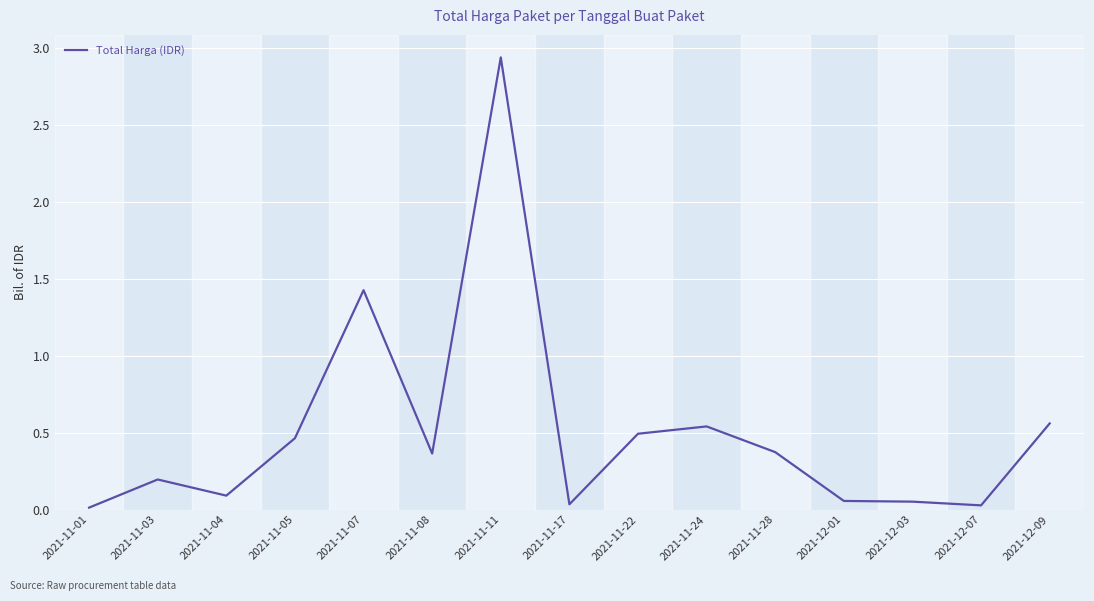

At which category does the chart reach its peak across all series?

2021-11-11